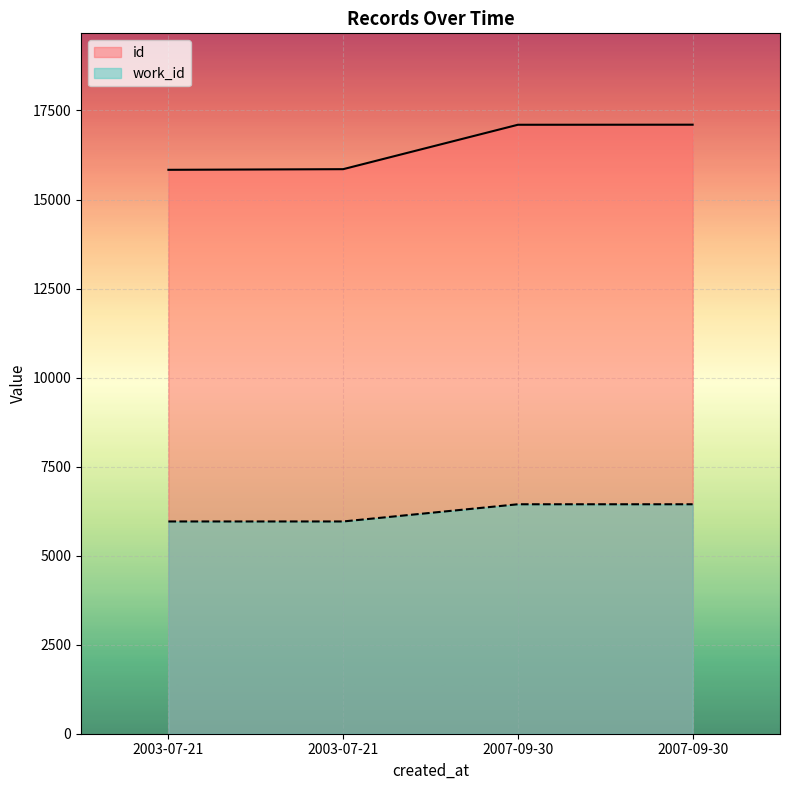

Rank the series at 2003-07-21 from highest to lowest value.

id, work_id